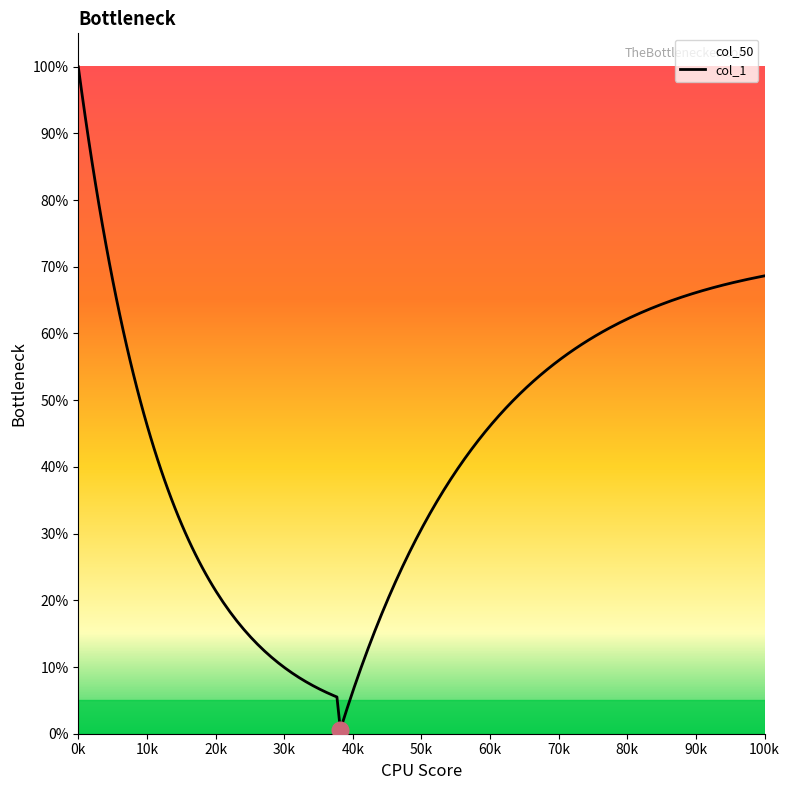

What is the maximum value for col_1?

1